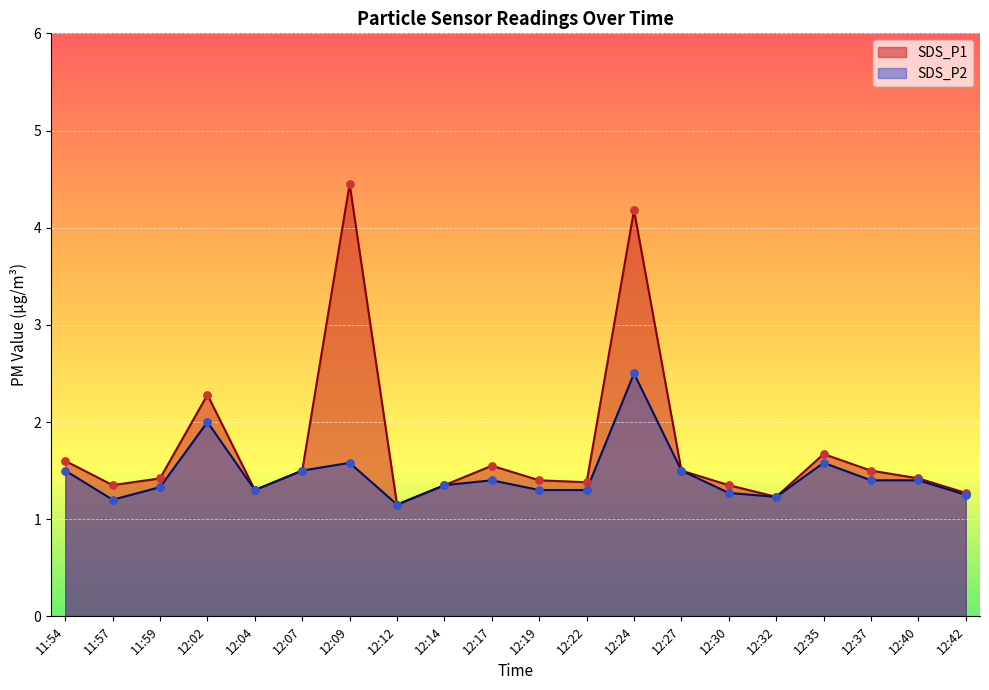

What is the total value across all series at 12:30?

2.6